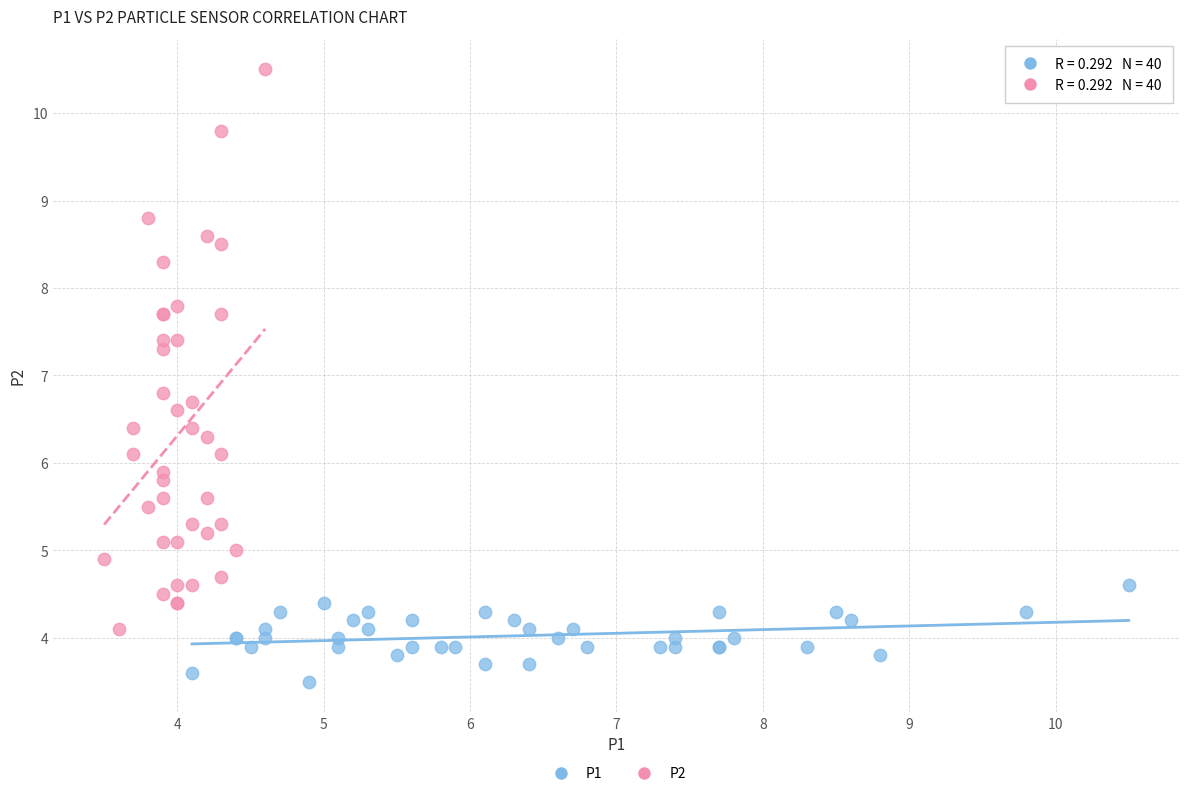

Which series has the widest spread of Y values?

P2